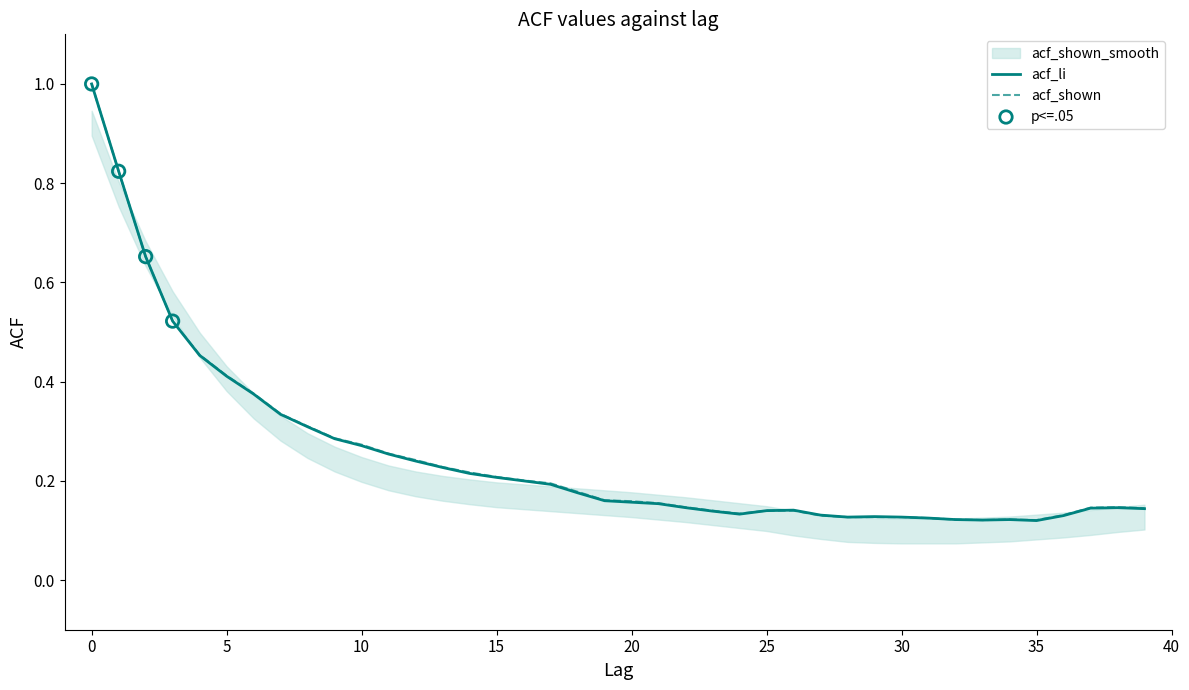

The value of acf_li at 15 is 0.4. True or false?

False